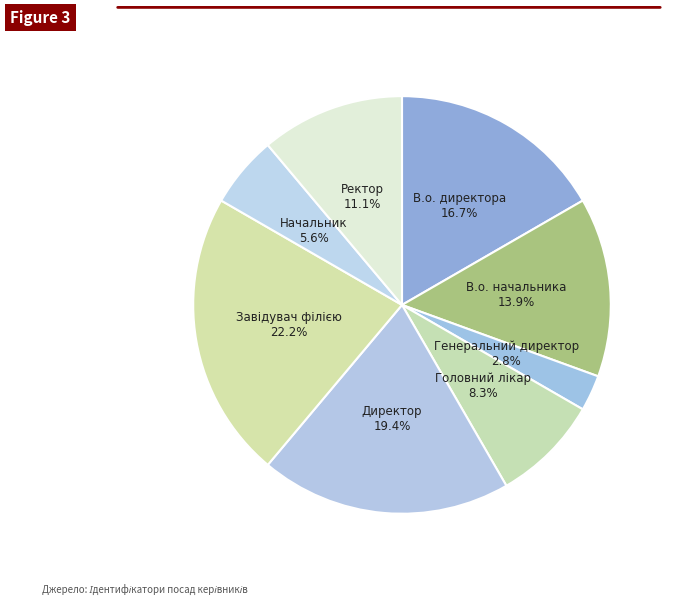

How many slices are in this pie chart?

8